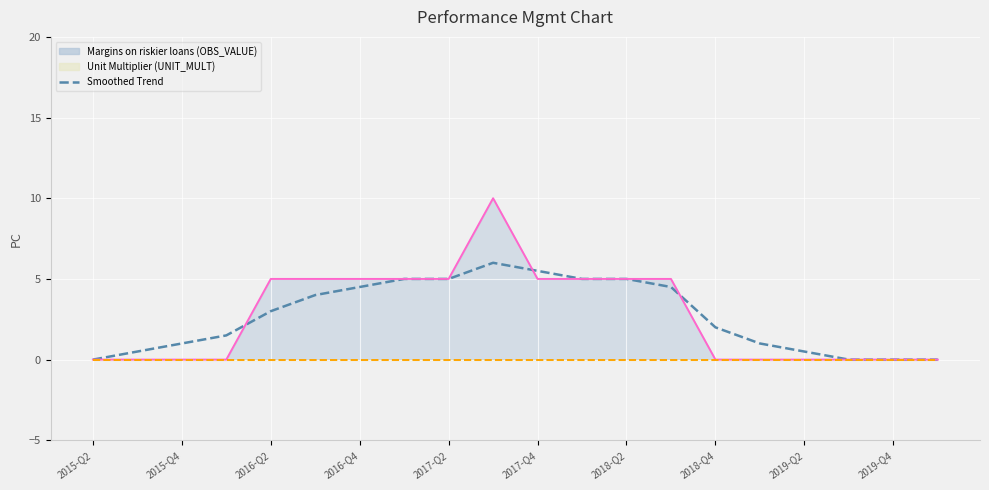

Reading left to right, transcribe all the data shown in this chart.

0.0	0.5	1.0	1.5	3.0	4.0	4.5	5.0	5.0	6.0	5.5	5.0	5.0	4.5	2.0	1.0	0.5	0.0	0.0	0.0